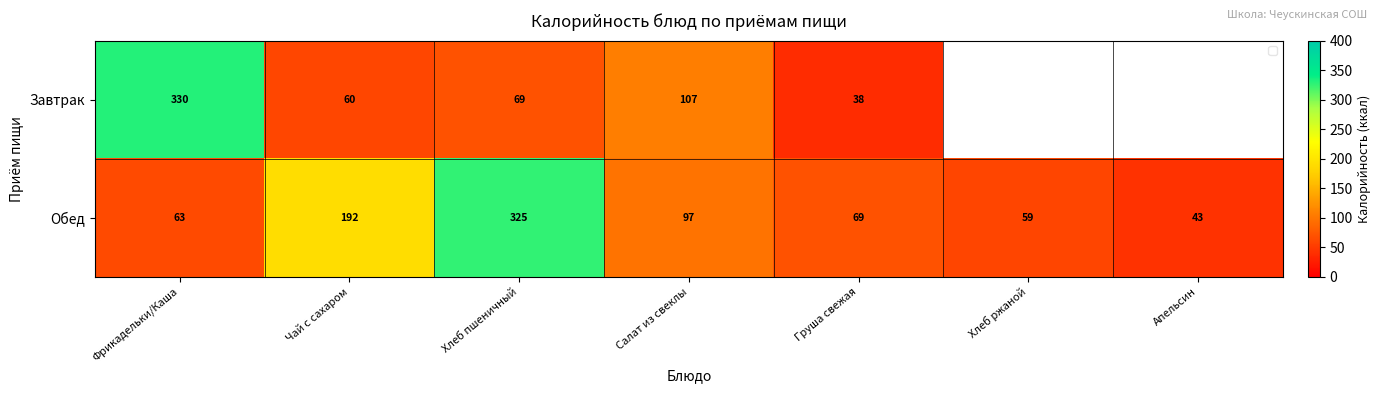

Where does the Обед series first go above 69?

Чай с сахаром